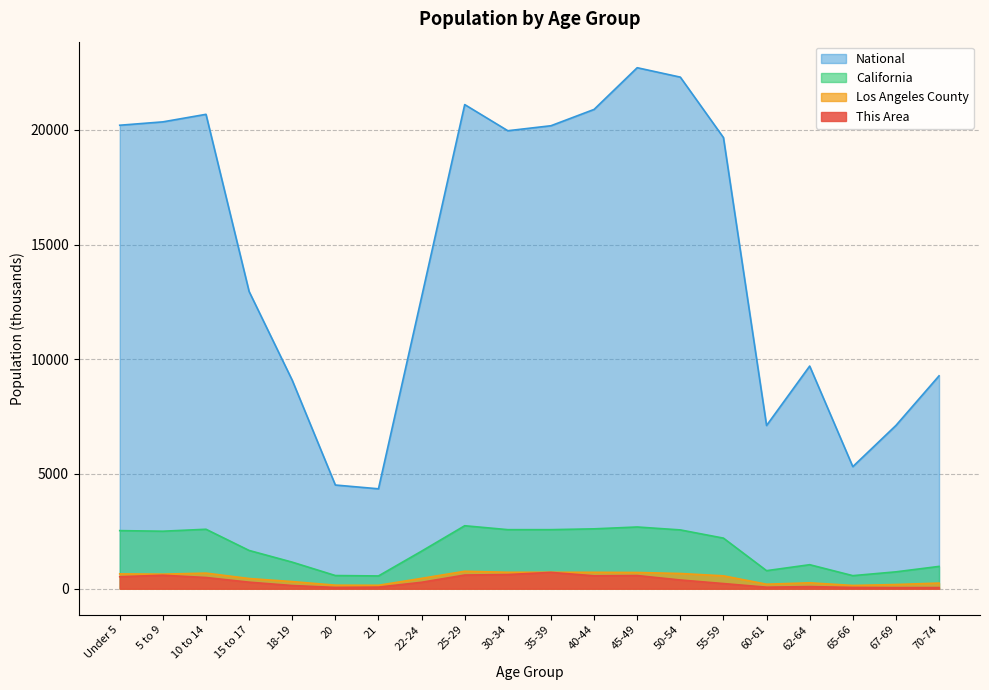

What is the difference between the maximum and second lowest values in the This Area series?

662.0